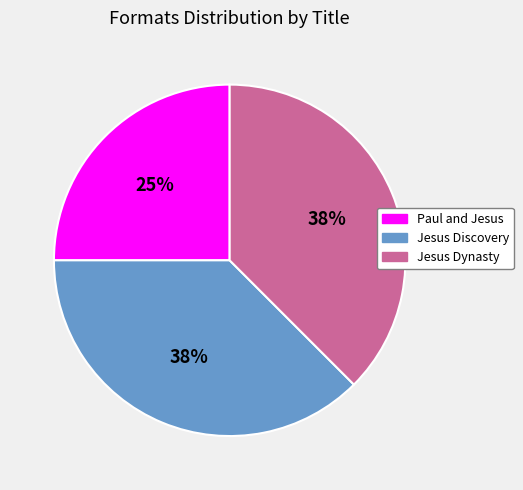

The Jesus Dynasty slice represents 38% of the pie. True or false?

True